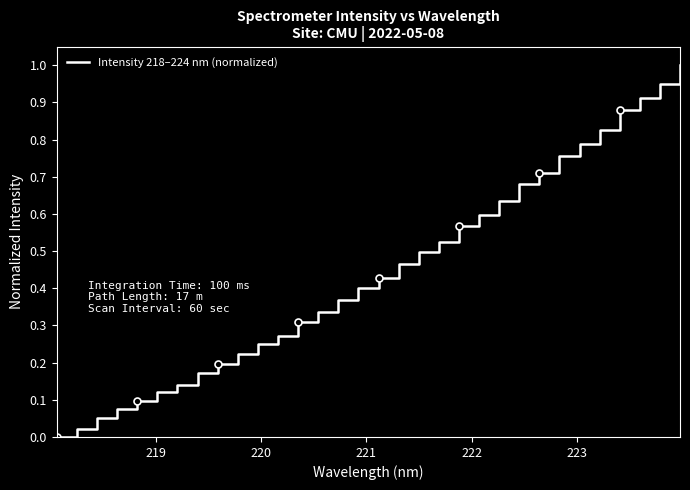

What is the highest value of the Intensity 218–224 nm (normalized) series?

1.0